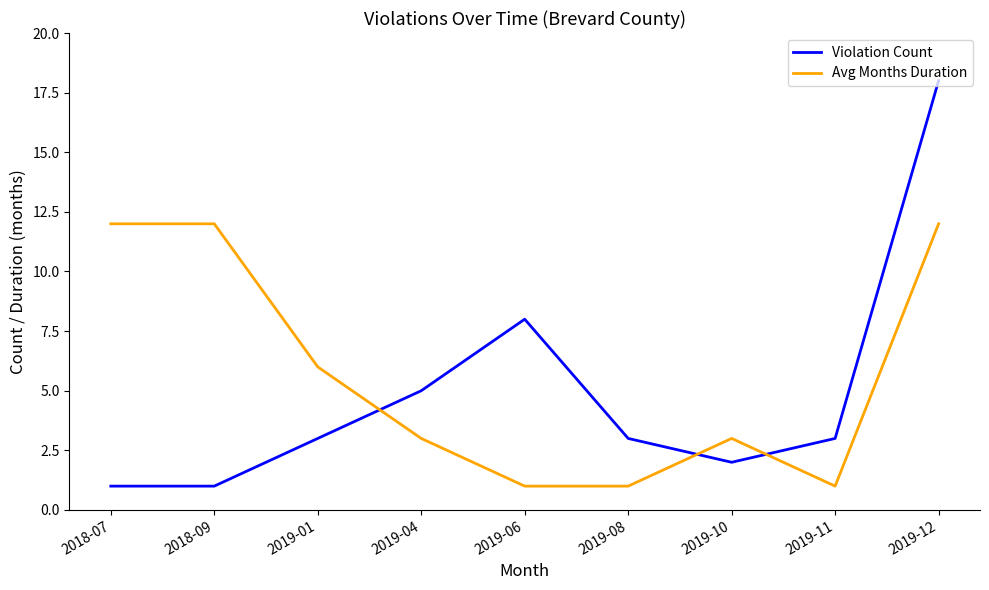

The value of Violation Count at 2019-01 is 3. True or false?

True